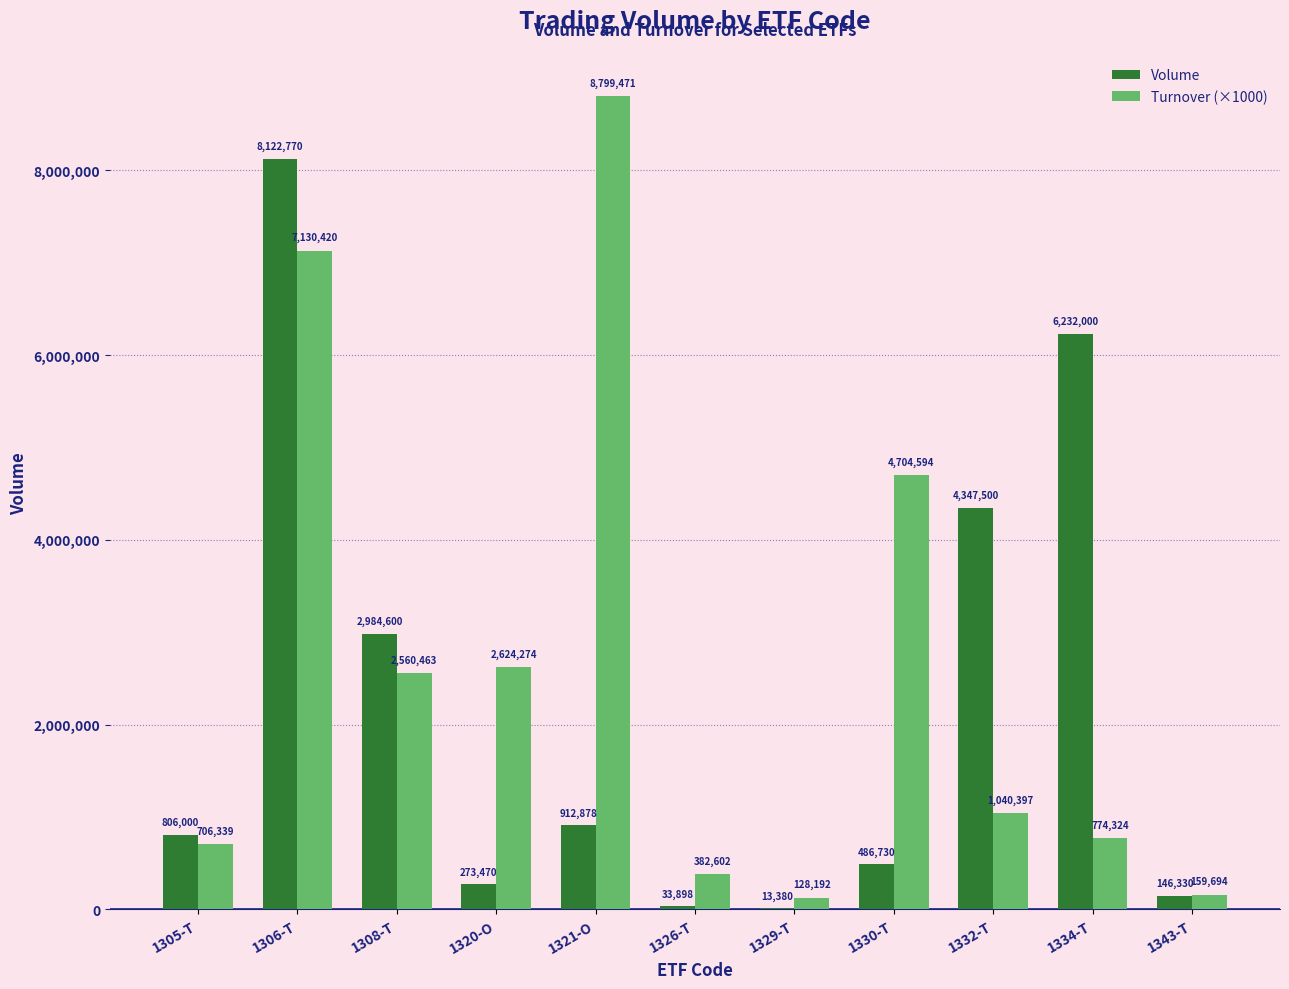

Is it true that Turnover (×1000) equals 7130420.8 at 1306-T?

True